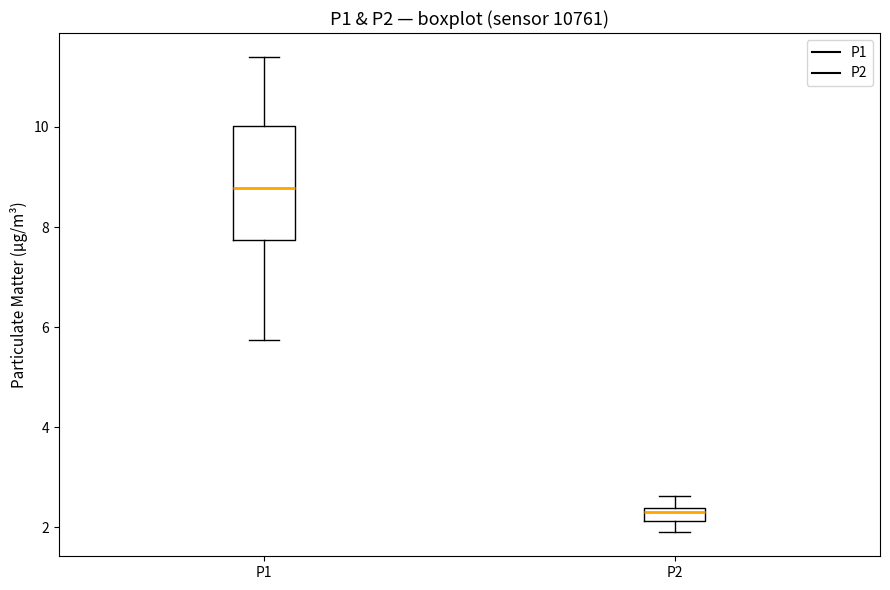

Which box is the tallest, from its lower edge to its upper edge?

P1